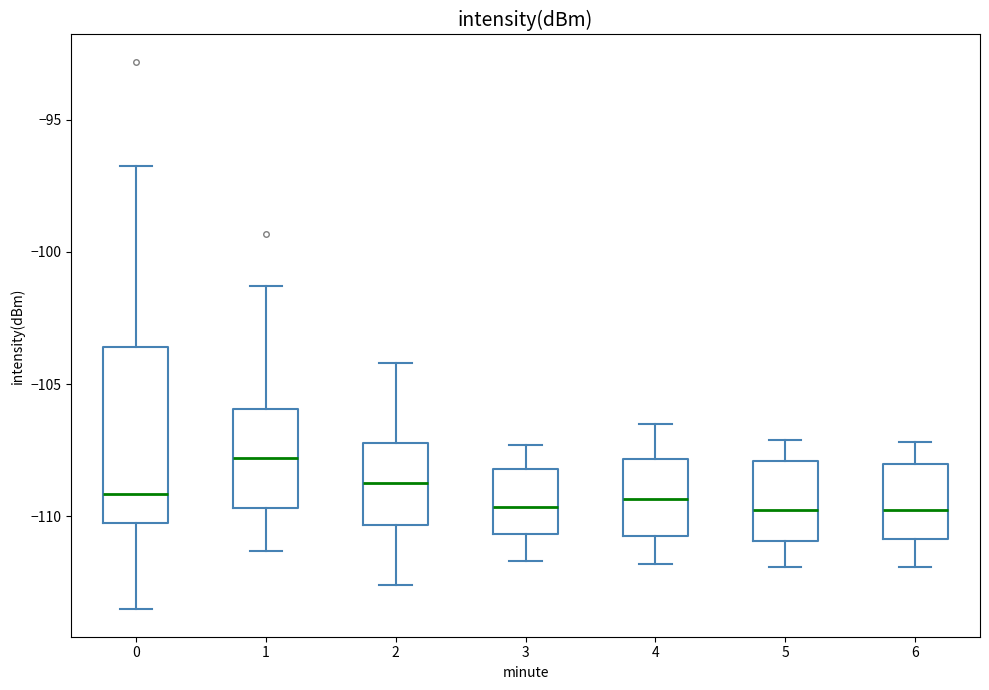

Reading left to right, read every box against the y-axis: the position of its median line, the range the box covers, and the ends of its whiskers. The values are not printed on the chart, so give them approximately, as read against the axis.

0: median -109.0, box -110.0 to -103.5, whiskers -113.5 to -96.5
1: median -108.0, box -109.5 to -106.0, whiskers -111.5 to -101.5
2: median -108.5, box -110.5 to -107.0, whiskers -112.5 to -104.0
3: median -109.5, box -110.5 to -108.0, whiskers -111.5 to -107.5
4: median -109.5, box -110.5 to -108.0, whiskers -112.0 to -106.5
5: median -109.5, box -111.0 to -108.0, whiskers -112.0 to -107.0
6: median -109.5, box -111.0 to -108.0, whiskers -112.0 to -107.0